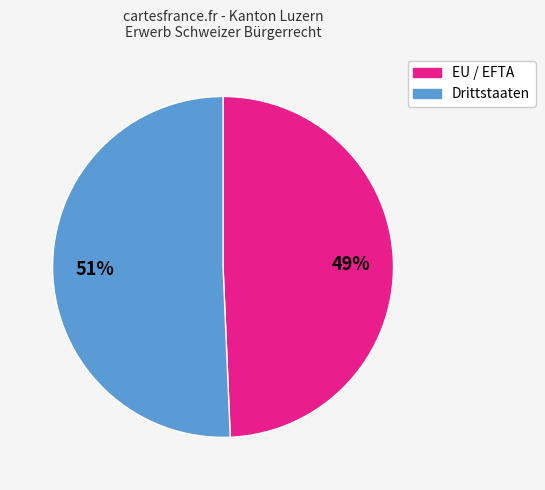

Count the number of slices in the pie.

2